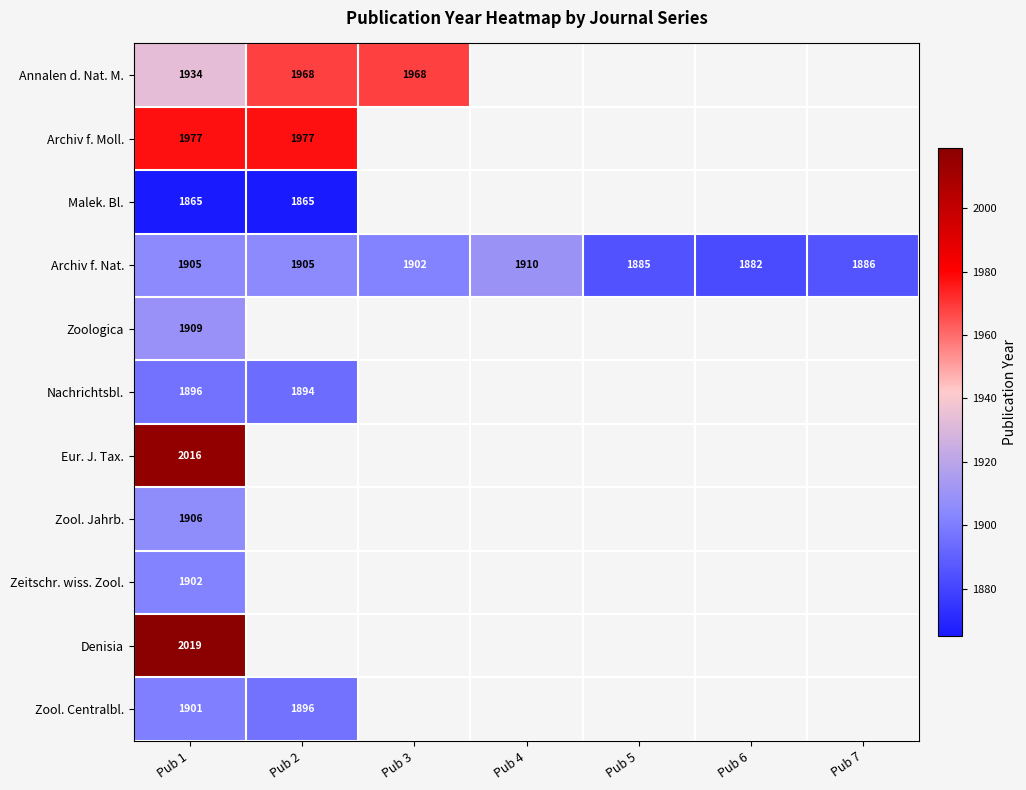

True or false: Eur. J. Tax. has a value of 2016 at Pub 1.

True